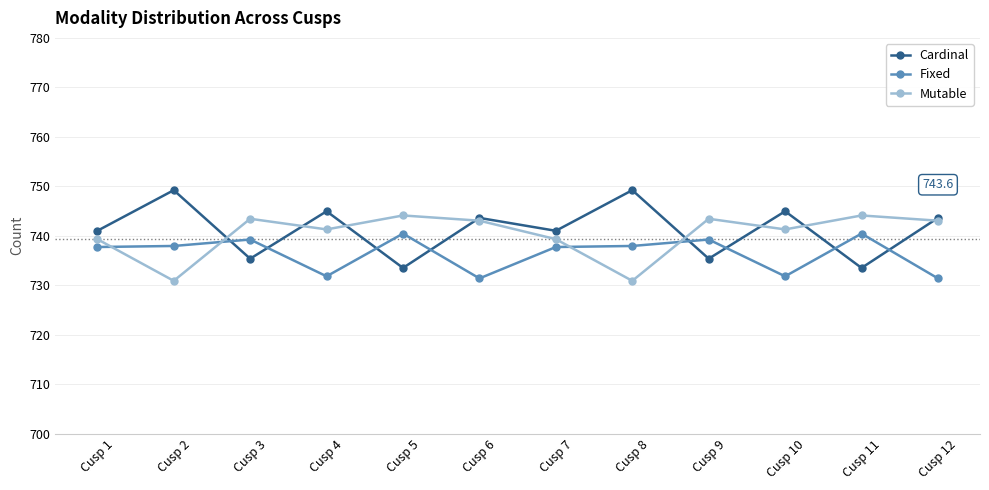

What is the difference between the maximum and second lowest values in the Cardinal series?

15.7